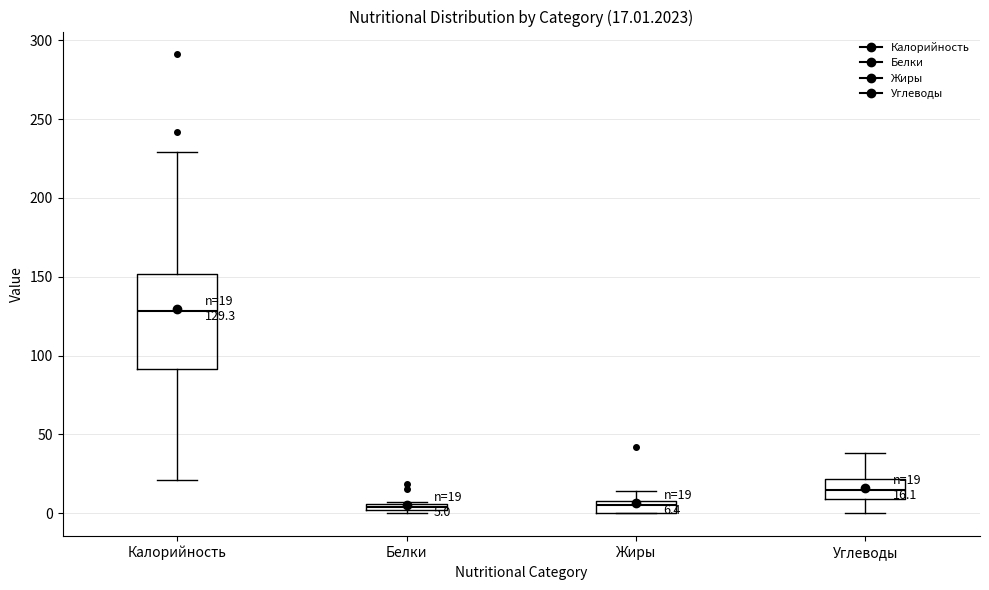

Which box is the tallest, from its lower edge to its upper edge?

Калорийность